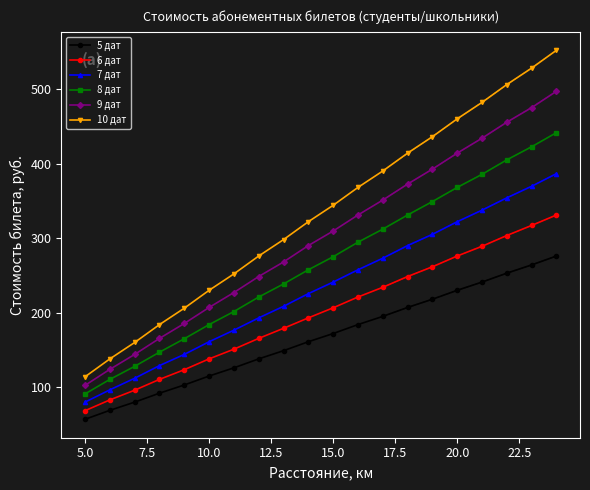

What is the lowest value of the 7 дат series?

80.0